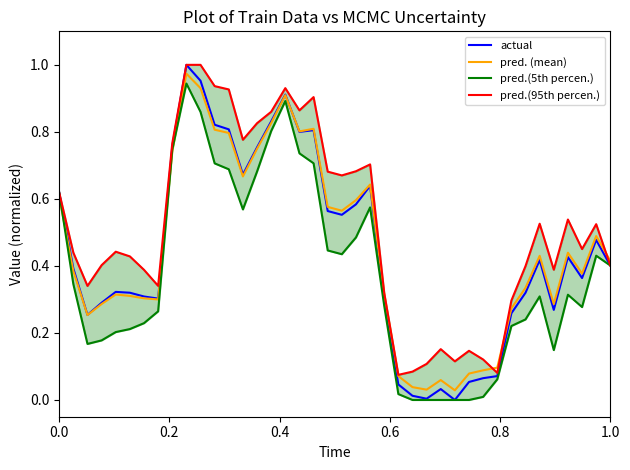

What is the difference between the second highest and second lowest values in the pred.(95th percen.) series?

0.9